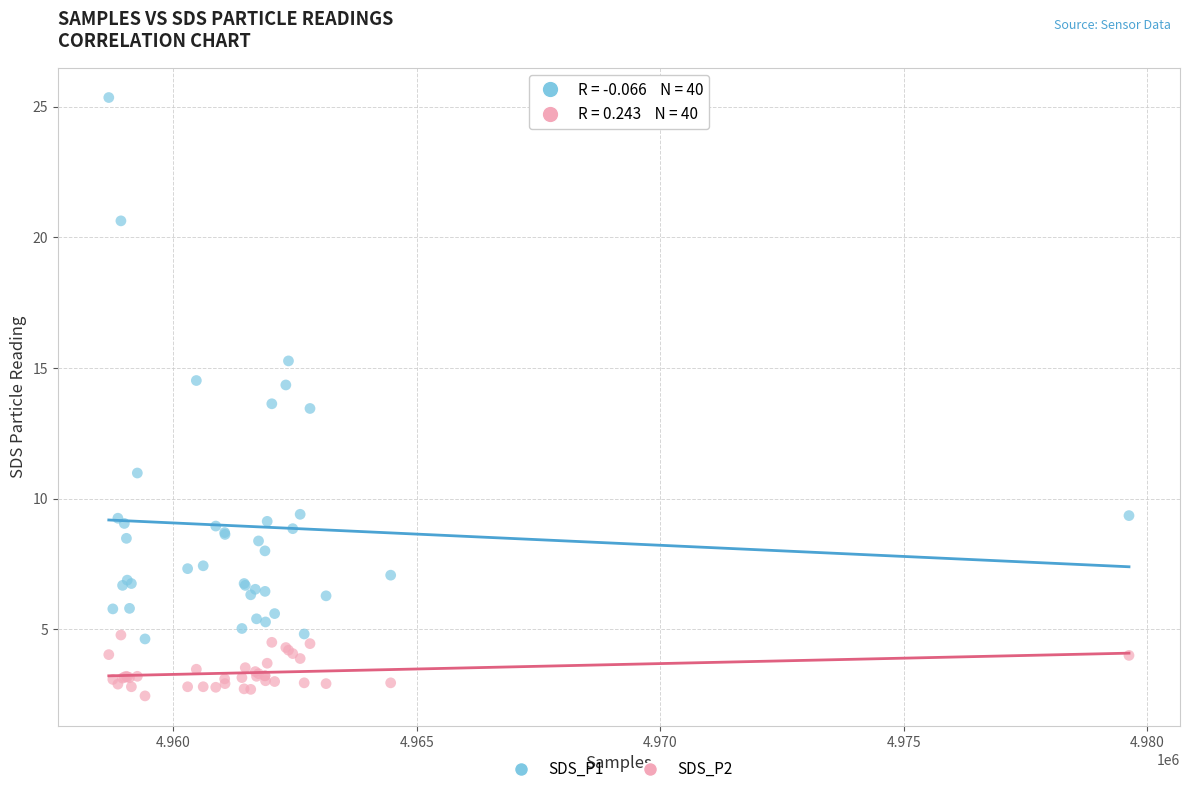

Which series has the largest Y range (max minus min)?

SDS_P1